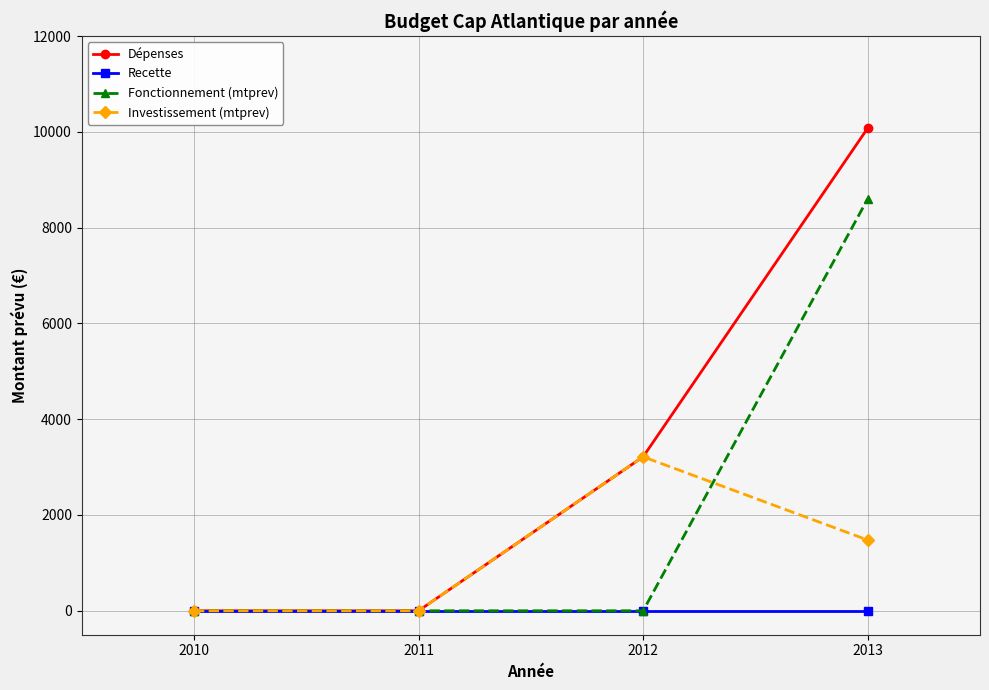

At which category is the sum across all series the highest?

2013